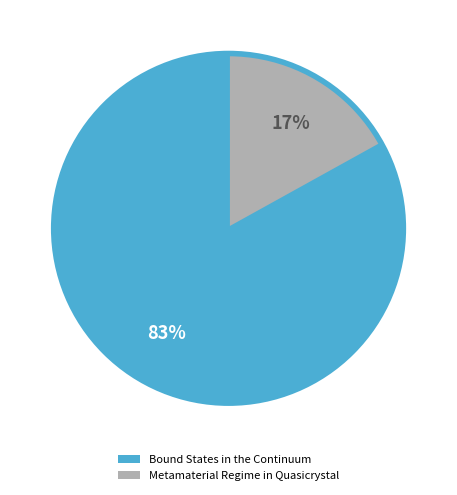

Combined, do Bound States in the Continuum and Metamaterial Regime in Quasicrystal account for over 50%?

Yes